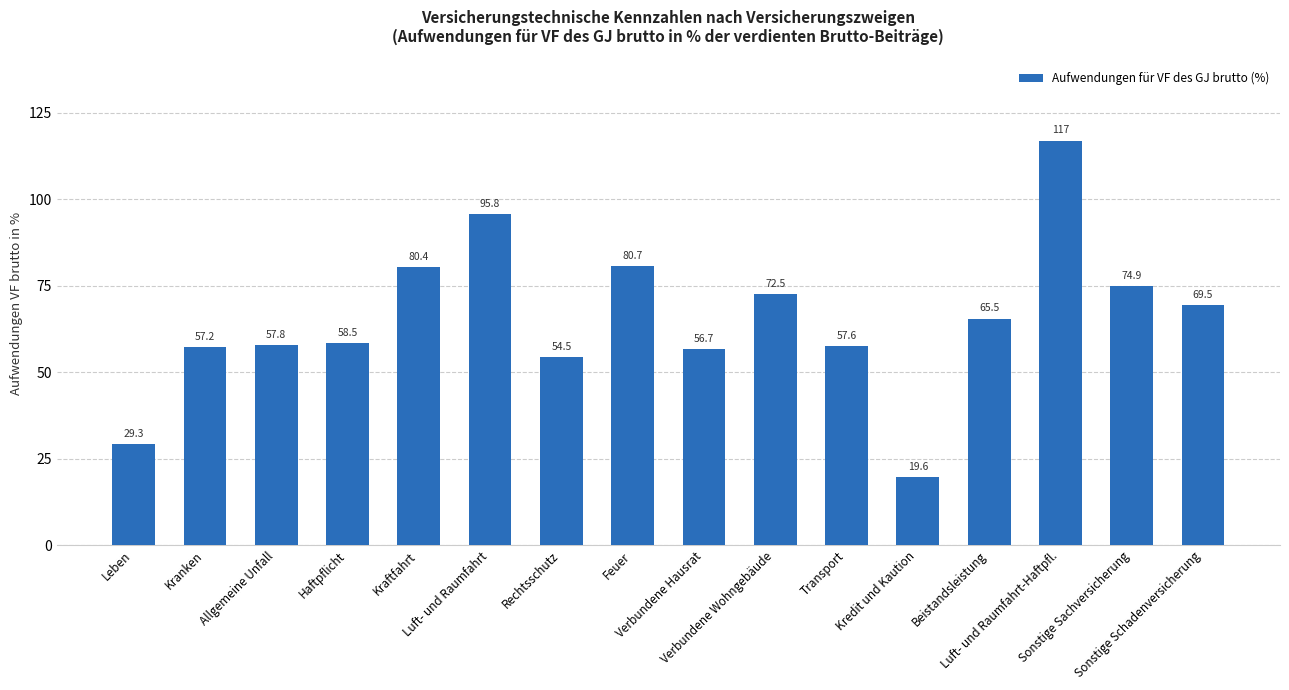

True or false: the data shows 56.5 at Luft- und Raumfahrt.

False